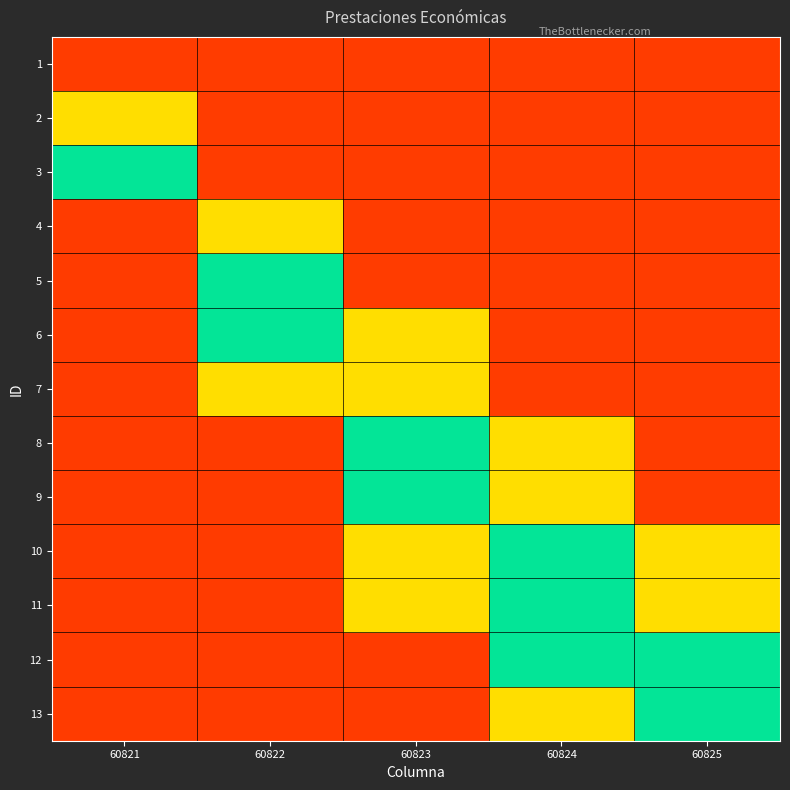

Between 60822 and 60825, which is larger?

60822